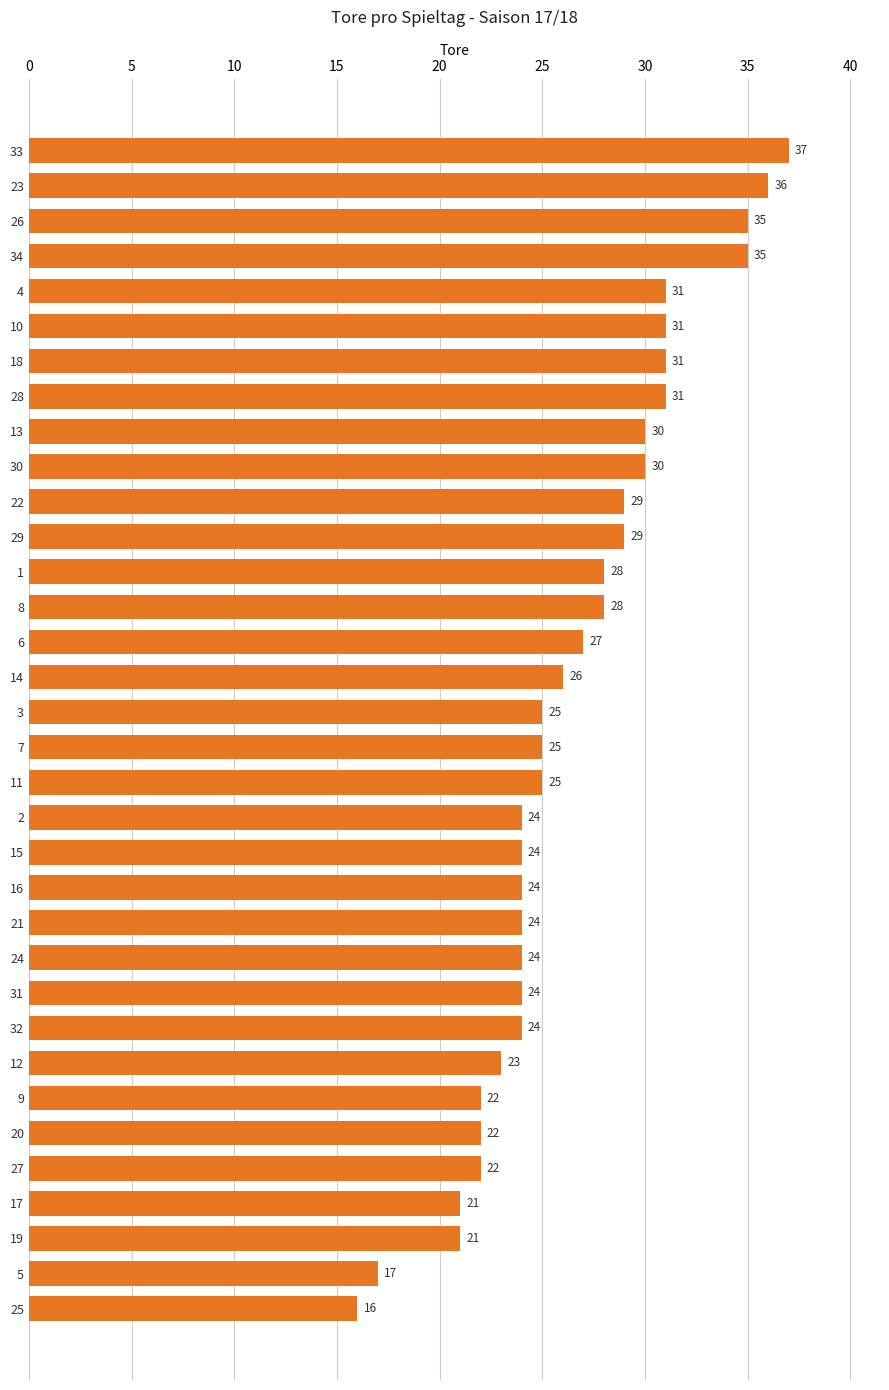

Is it true that the value at 29 is 9?

False